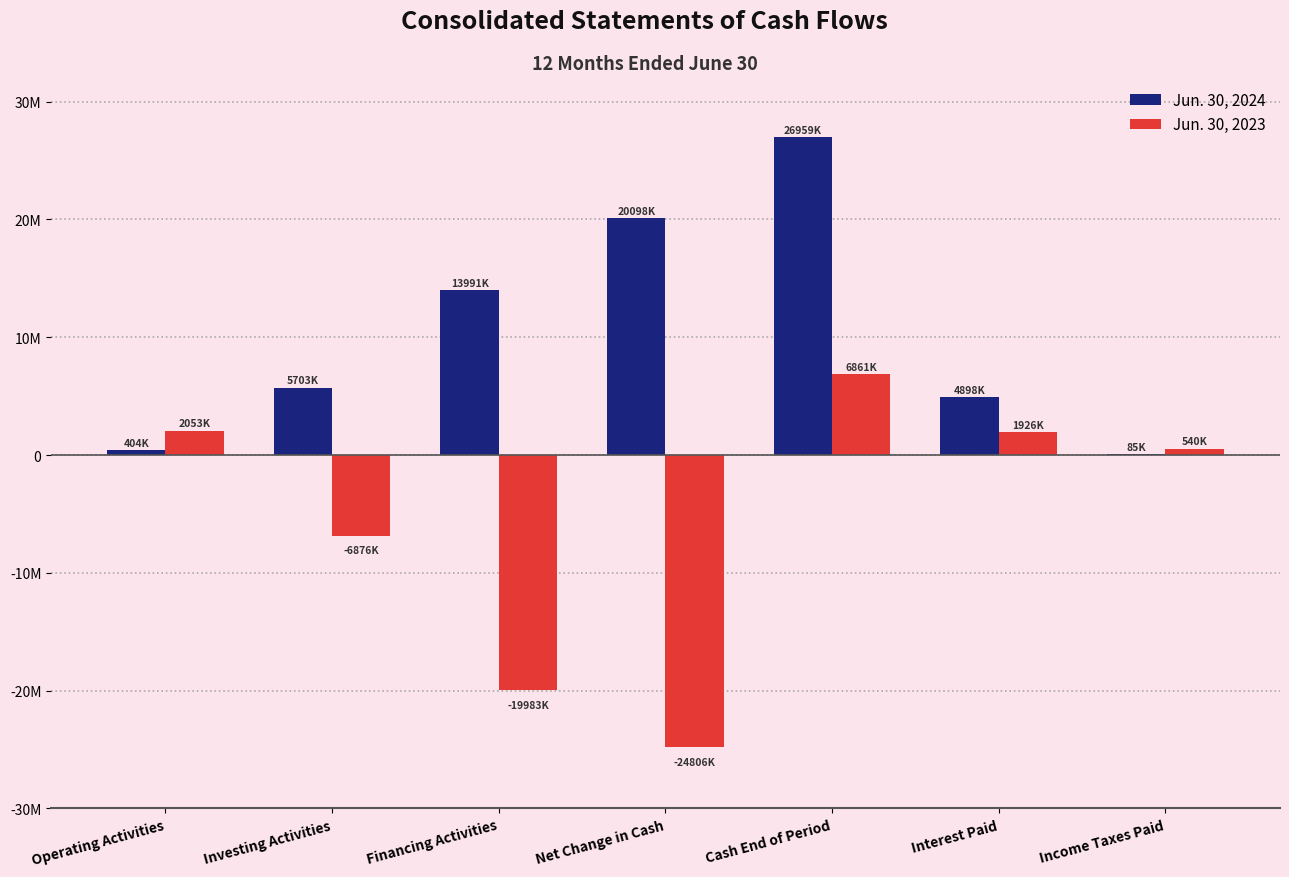

Which label corresponds to the largest value in the chart?

Cash End of Period